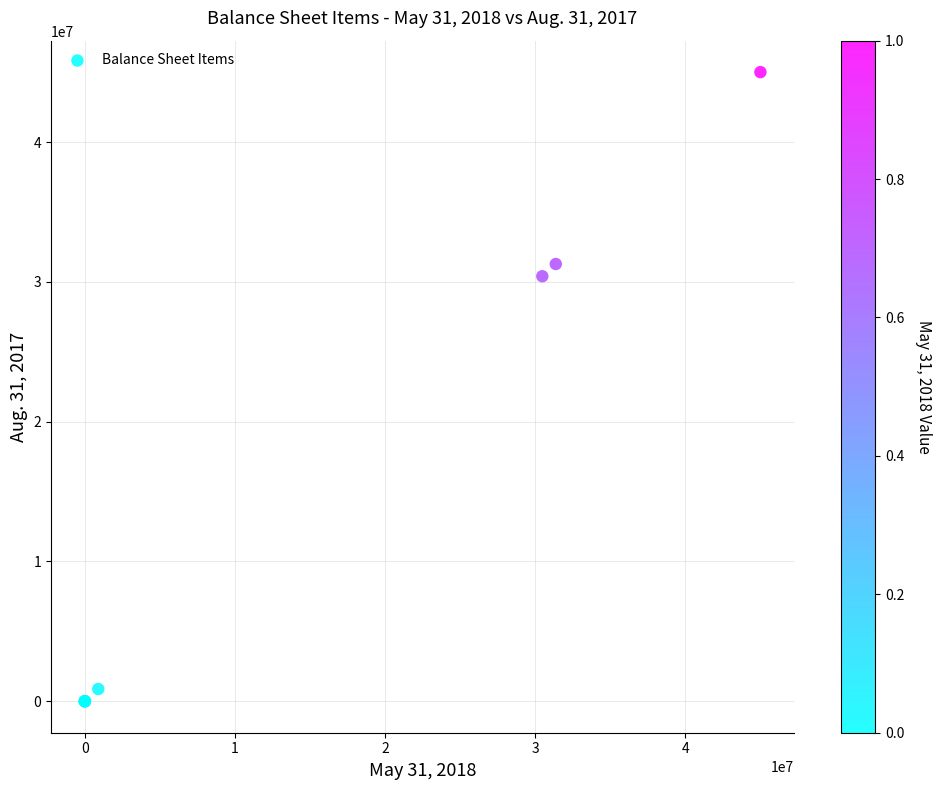

What Y value in the scatter plot is closest to 22500000?

30400742.0